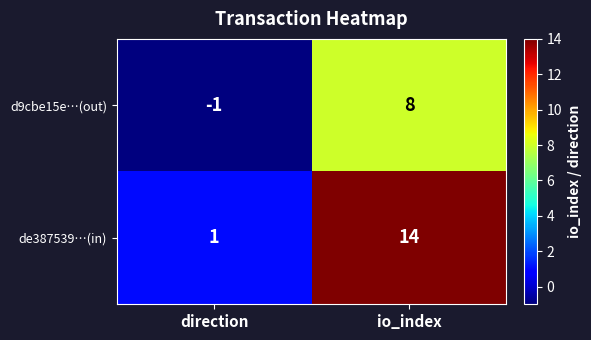

Where is d9cbe15e…(out) nearest to the value 3?

direction